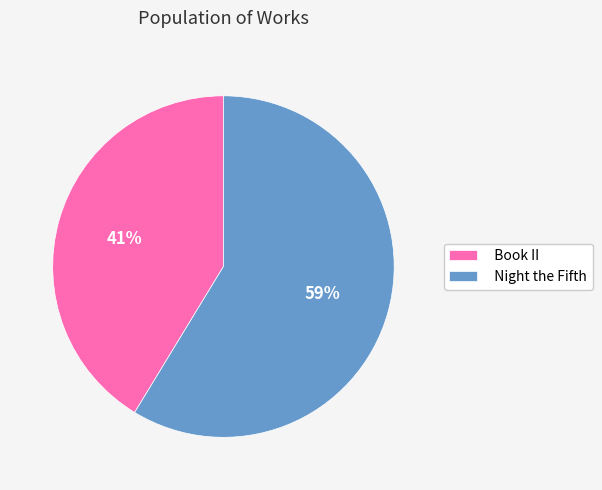

True or false: Book II accounts for 36% of the total.

False